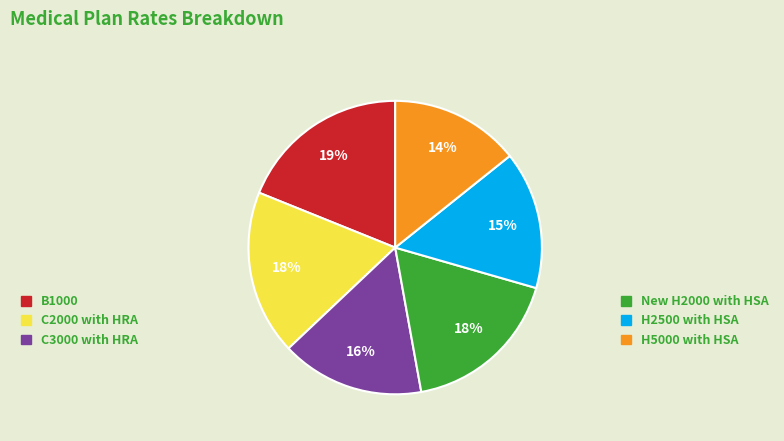

Does any single category account for the majority?

No